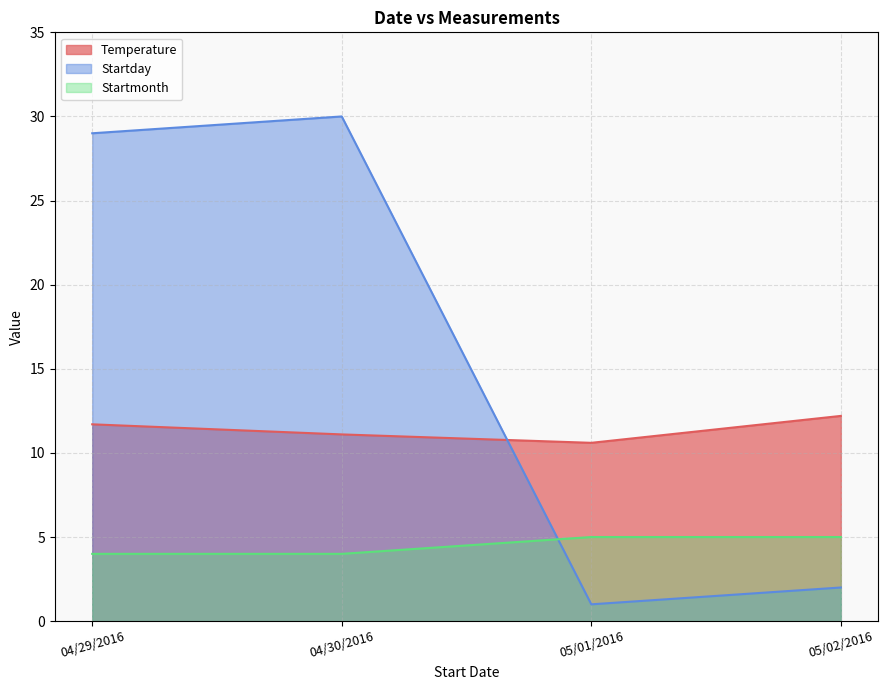

How many interior local valleys does the Startday series have?

1